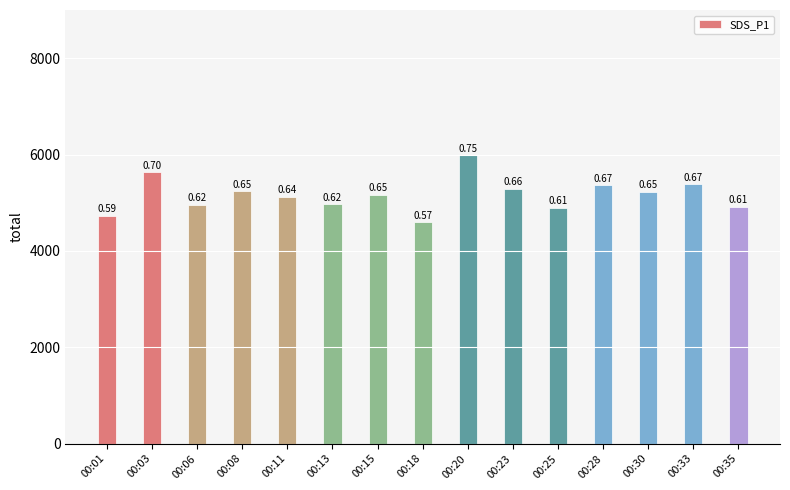

Rank the categories by value from lowest to highest.

00:18, 00:01, 00:25, 00:35, 00:06, 00:13, 00:11, 00:15, 00:30, 00:08, 00:23, 00:28, 00:33, 00:03, 00:20